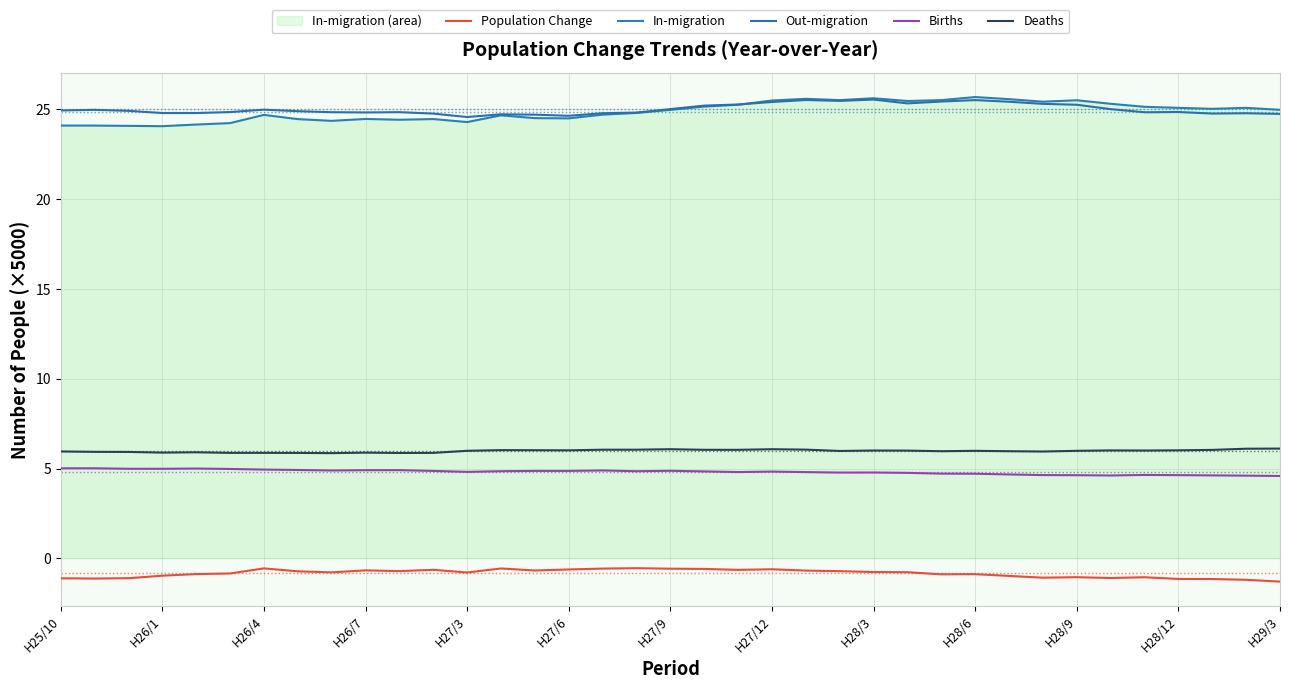

What is the difference between the maximum and minimum values in the Population Change series?

0.7